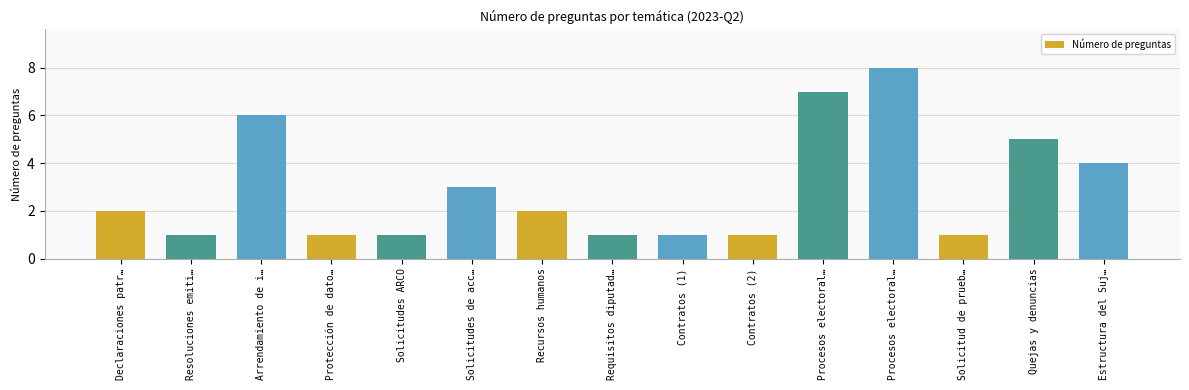

List the labels in order of value, largest first.

Procesos electoral…, Procesos electoral…, Arrendamiento de i…, Quejas y denuncias, Estructura del Suj…, Solicitudes de acc…, Declaraciones patr…, Recursos humanos, Resoluciones emiti…, Protección de dato…, Solicitudes ARCO, Requisitos diputad…, Contratos (1), Contratos (2), Solicitud de prueb…